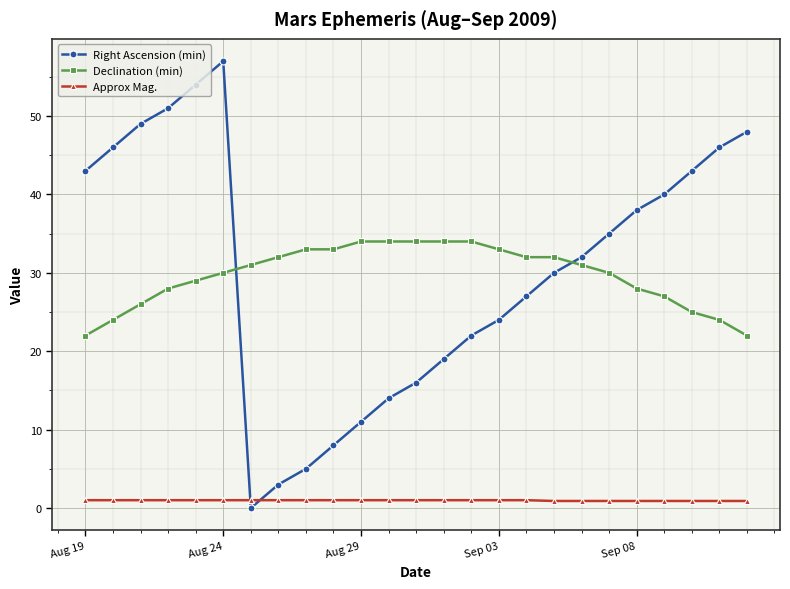

What is the difference between the second highest and second lowest values in the Declination (min) series?

12.0